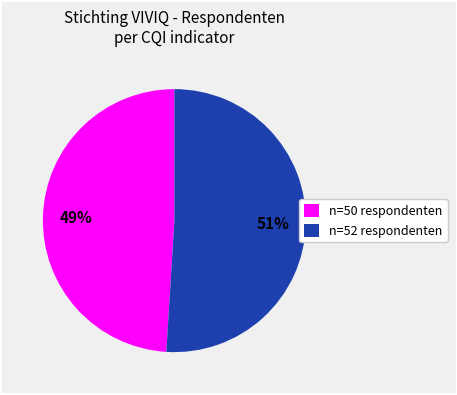

To the nearest percent, what is the average slice percentage?

50%